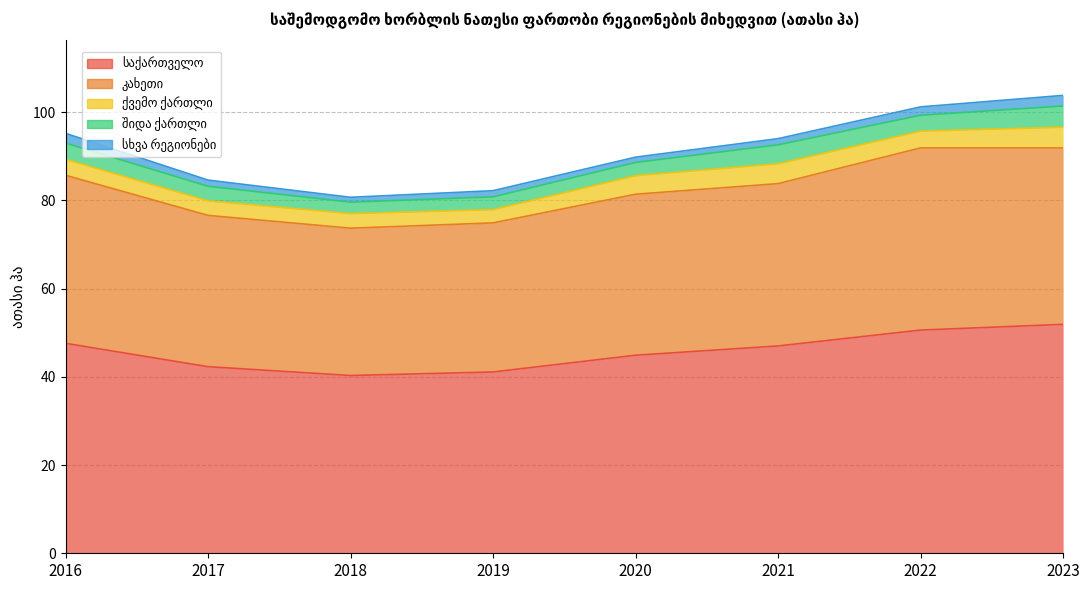

Which category has the lowest value in the საქართველო series?

2018